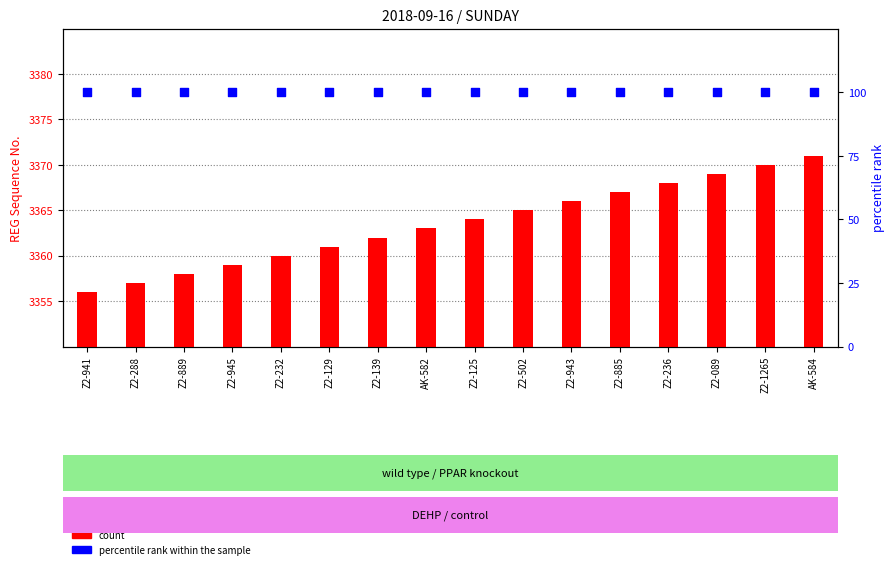

Which series reaches the maximum Y coordinate?

percentile rank within the sample